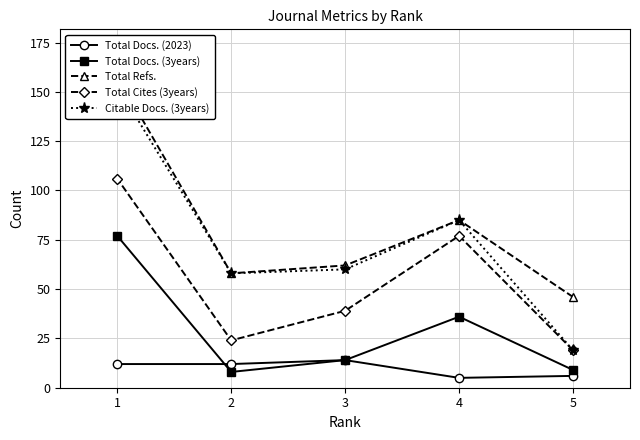

What is the spread (max minus min) of values at 5?

40